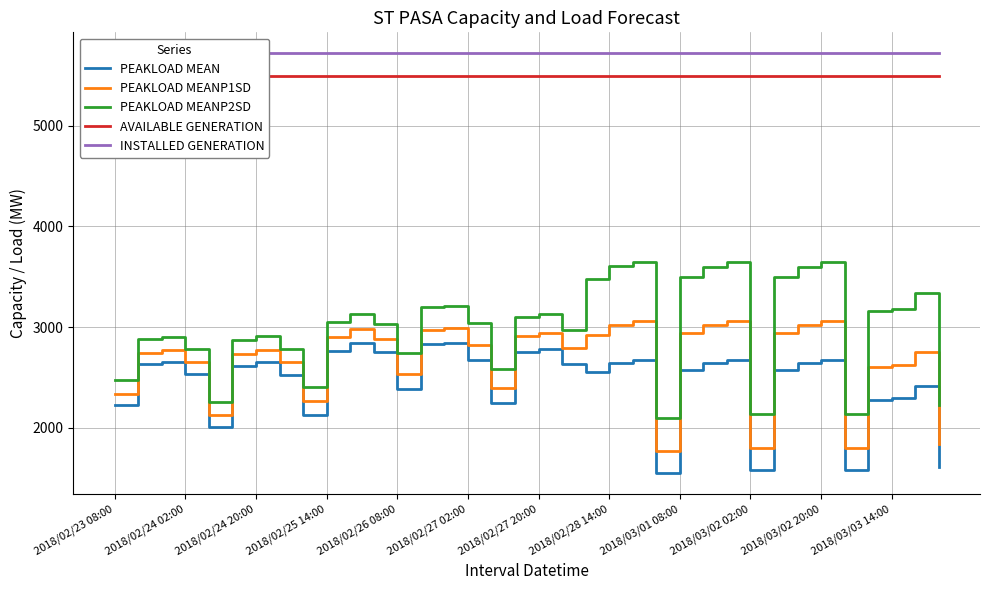

The PEAKLOAD MEANP2SD series shows 3159 at 32. True or false?

True